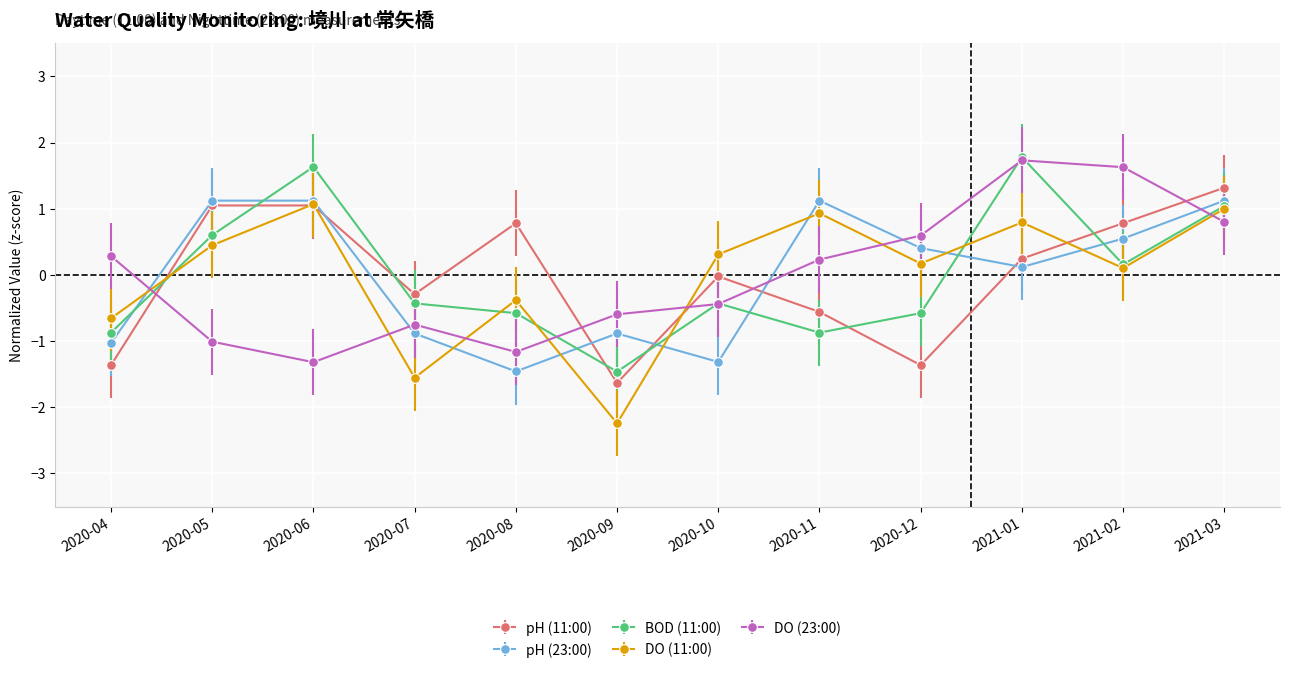

What is the difference between the maximum and minimum values in the DO (23:00) series?

3.1